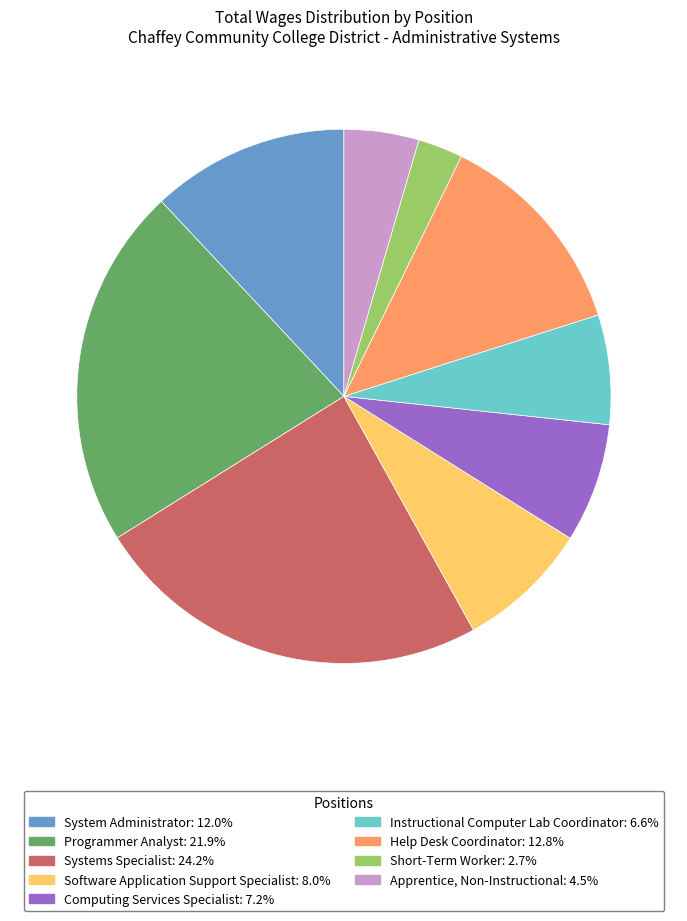

Combined, do System Administrator and Instructional Computer Lab Coordinator account for over 50%?

No